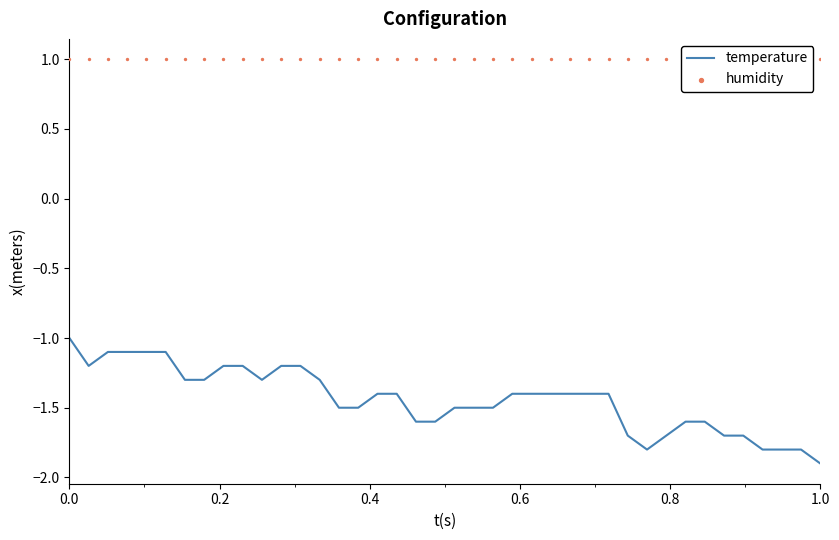

Which series reaches the maximum Y coordinate?

humidity